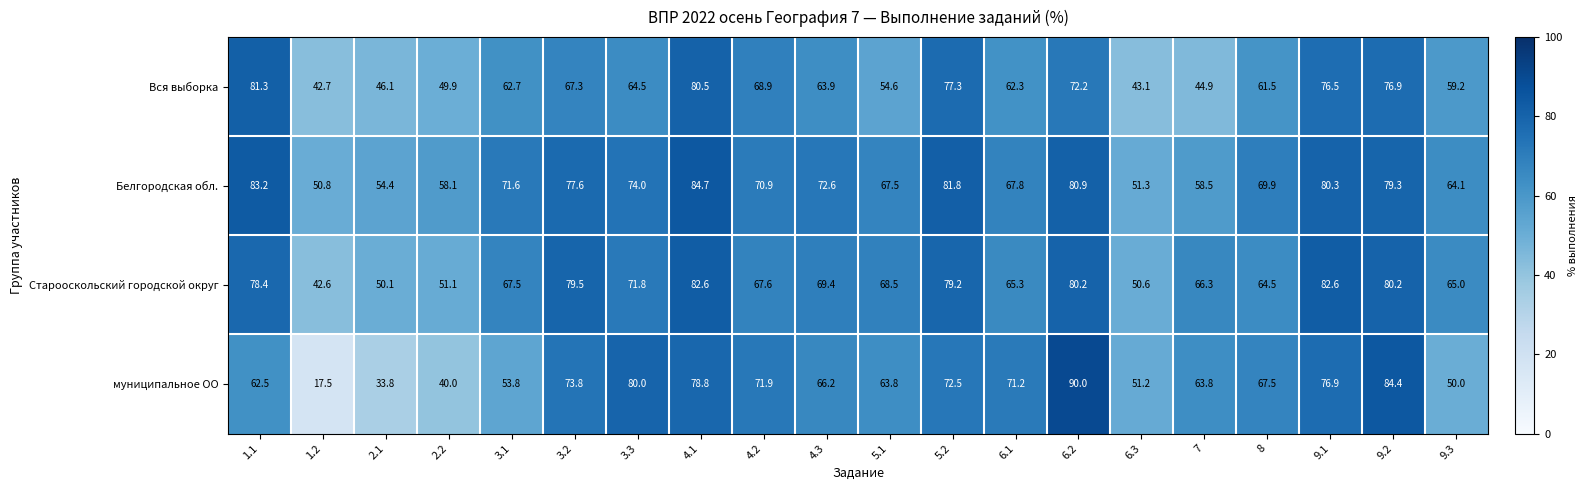

What is the difference between the highest and lowest values at 5.1?

13.9